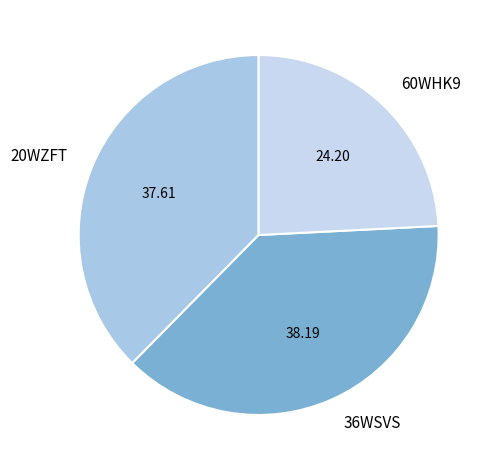

Is it true that 20WZFT is 38% of the pie?

True